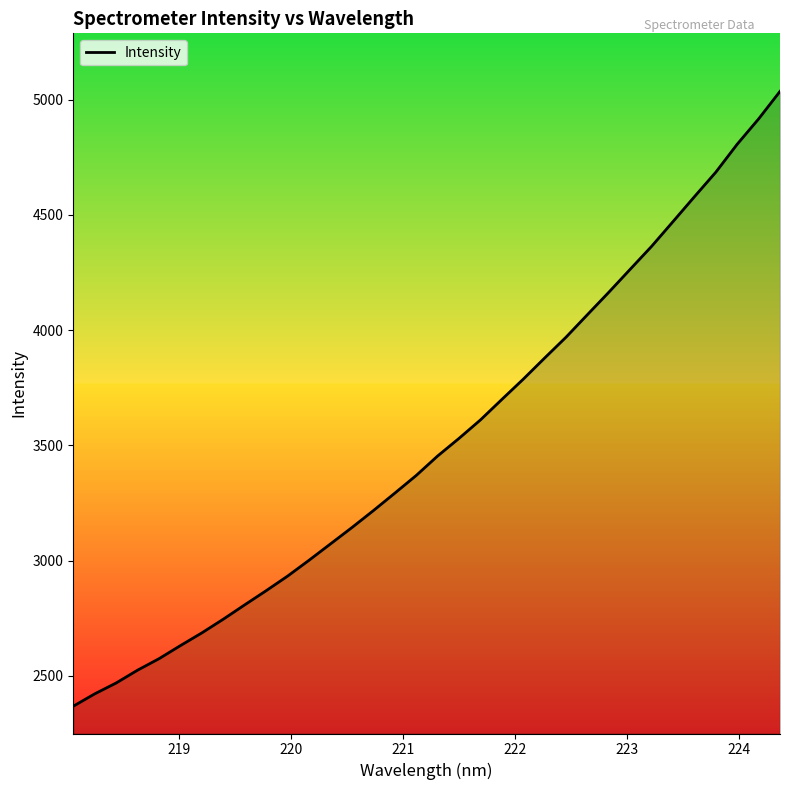

What is the difference between the maximum and minimum values?

2667.8